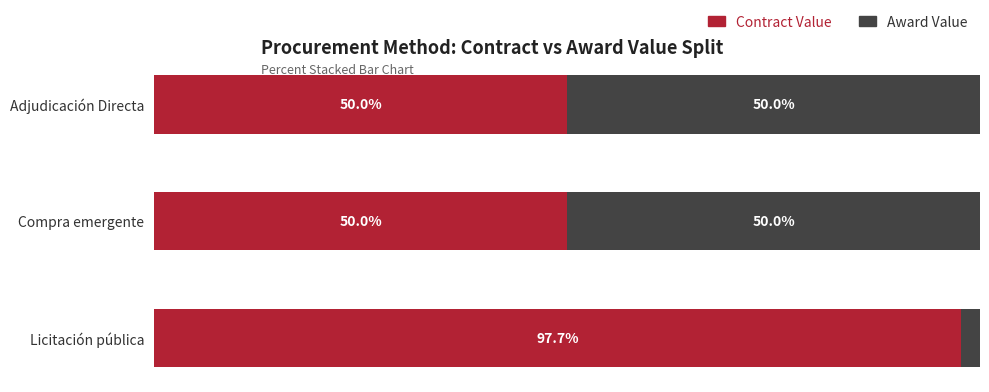

At which label does Contract Value reach its peak?

Licitación pública